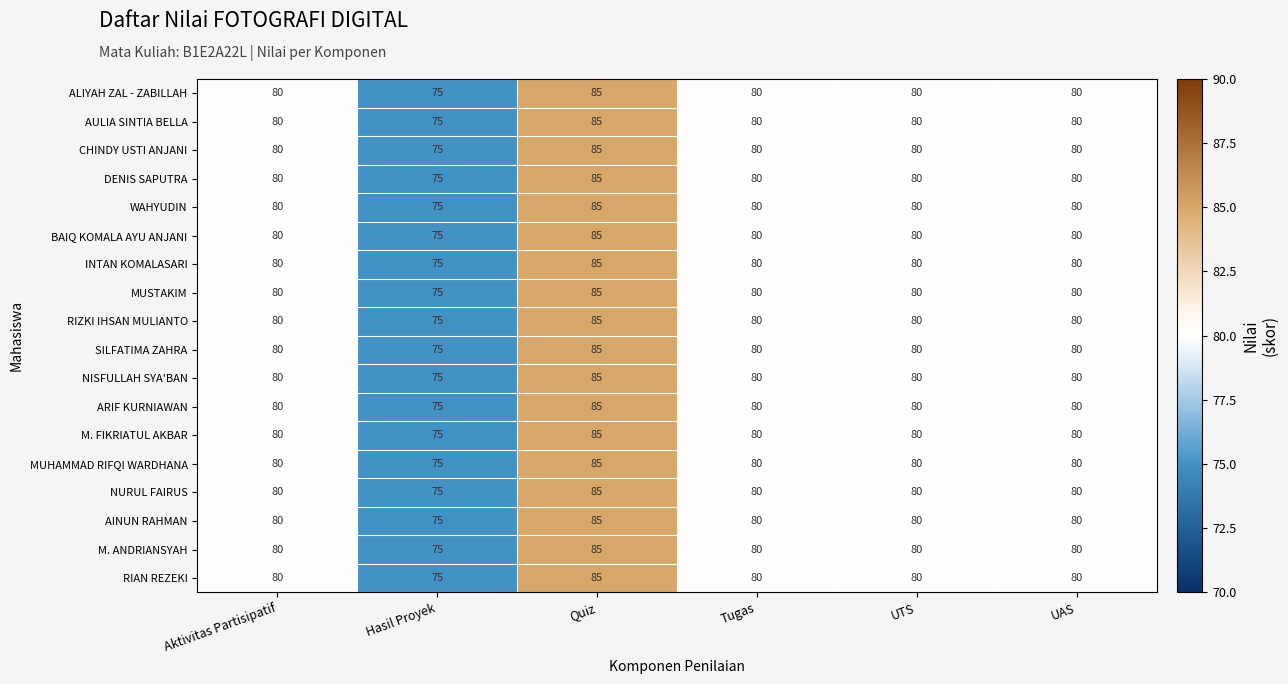

What is the sum of the ALIYAH ZAL - ZABILLAH values at Tugas and UTS?

160